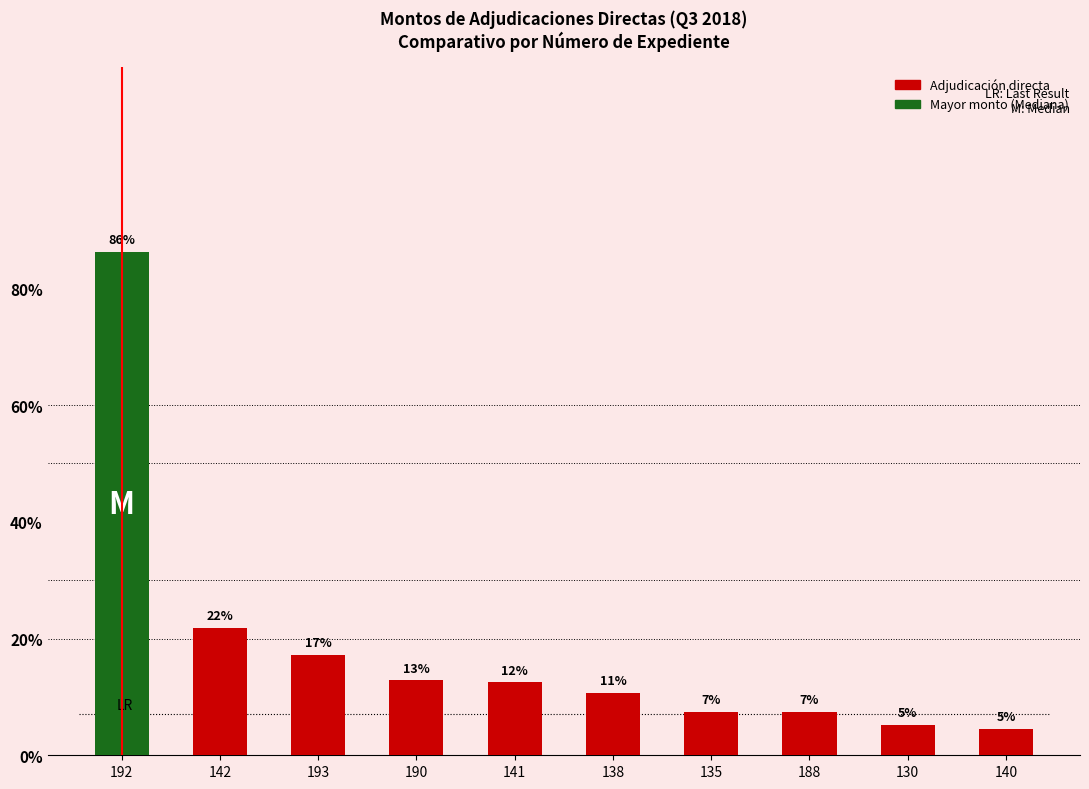

What is the sum of the values at 192 and 130?

199237.1